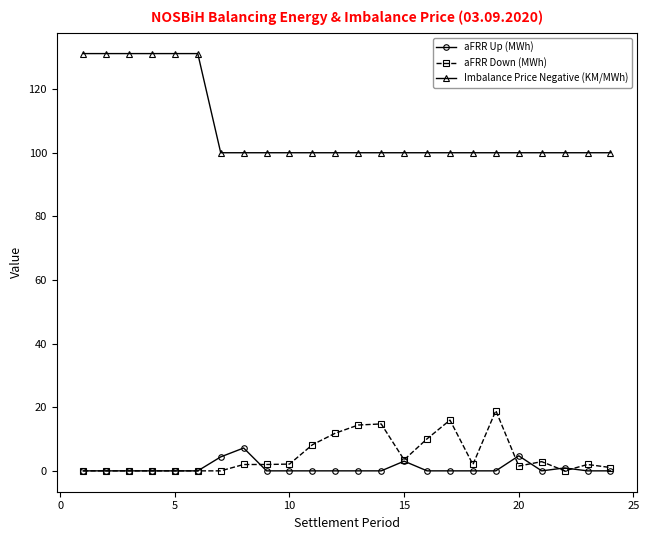

List the series in order of their peak value, lowest first.

aFRR Up (MWh), aFRR Down (MWh), Imbalance Price Negative (KM/MWh)